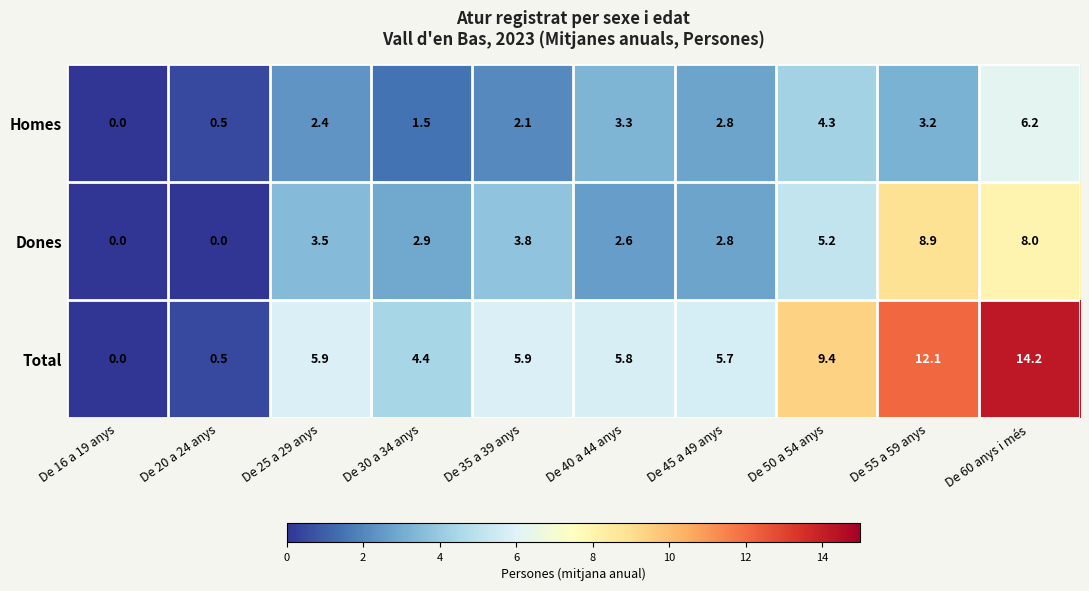

Which series has the largest total across all categories?

Total